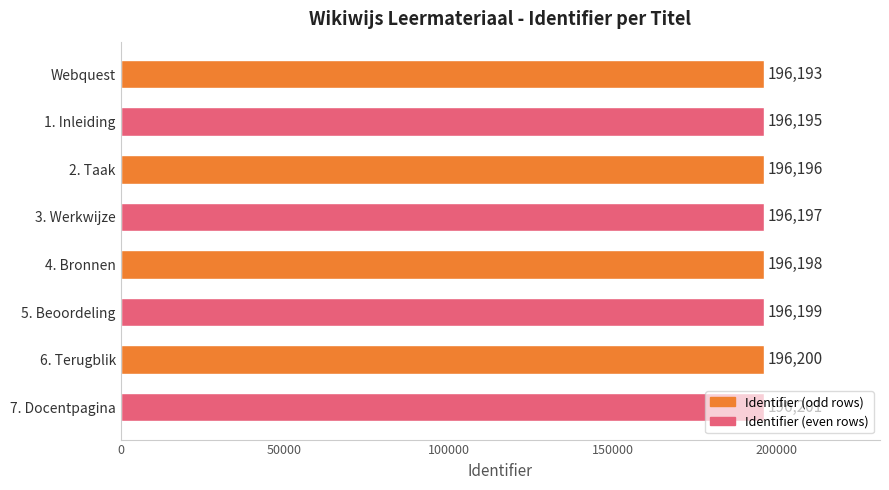

What is the label of the 4th bar from the bottom?

4. Bronnen